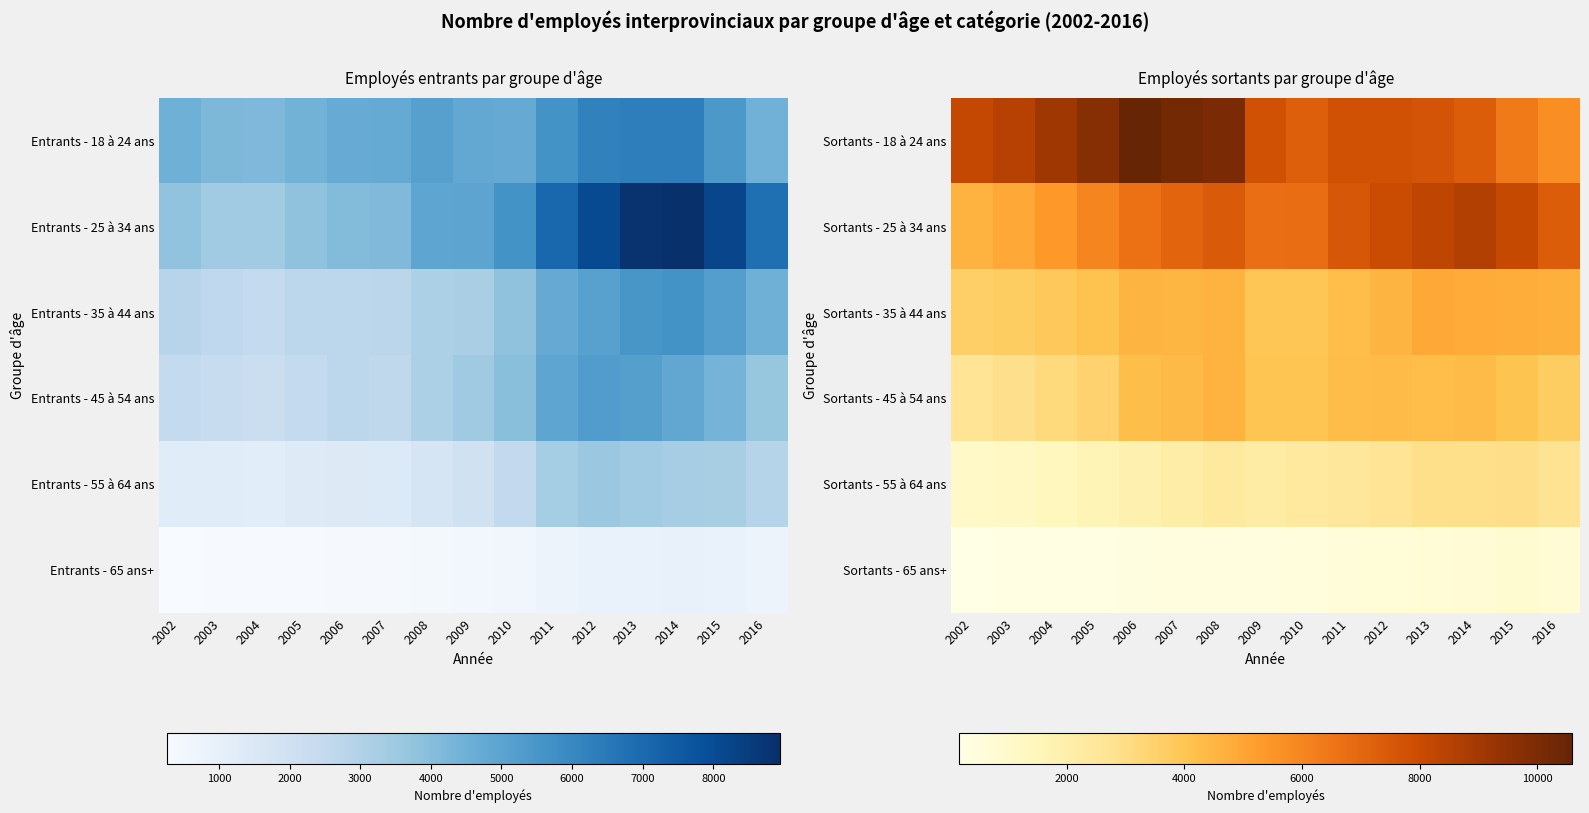

Rank the categories by Sortants - 55 à 64 ans value from lowest to highest.

2002, 2003, 2004, 2005, 2006, 2007, 2009, 2008, 2010, 2011, 2012, 2016, 2013, 2014, 2015